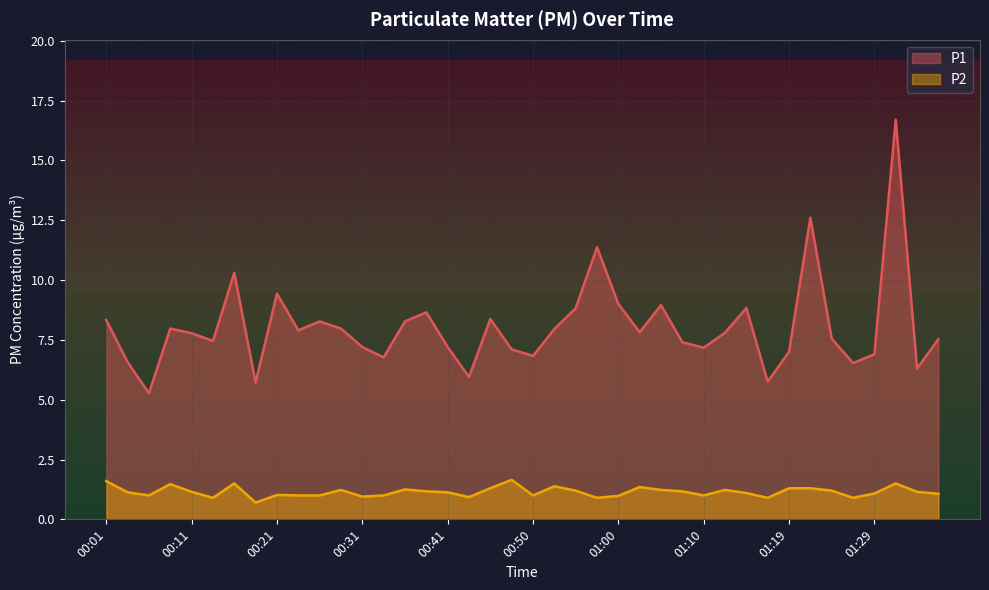

Where is the first local minimum for P2?

00:06